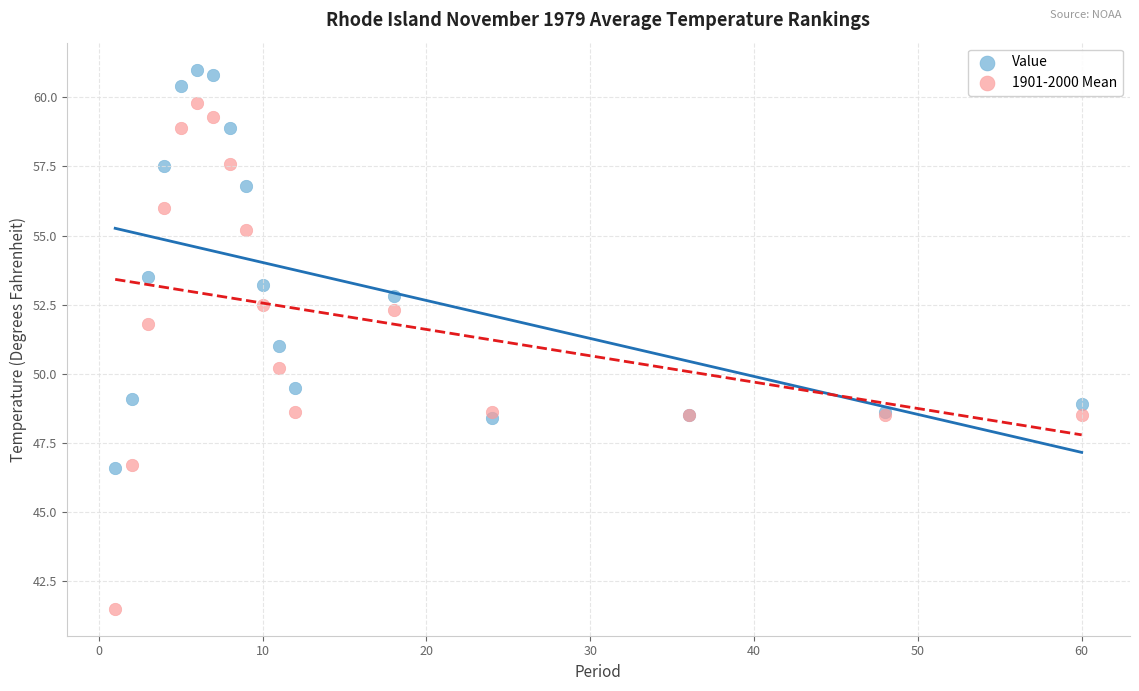

What is the X range (max minus min) for the scatter plot?

59.0